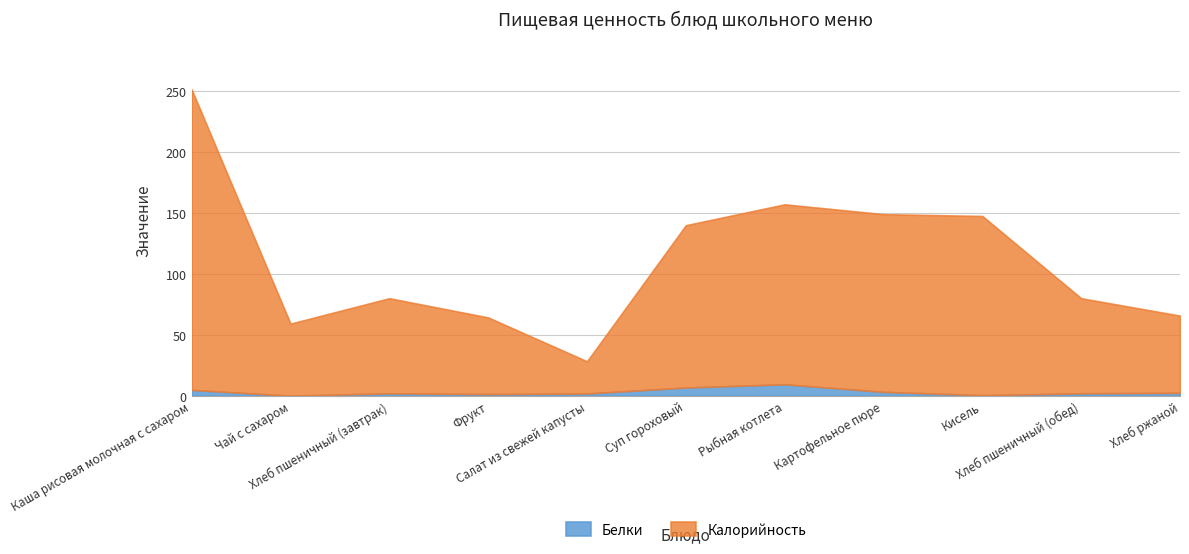

What is the label of the 4th point from the right?

Картофельное пюре